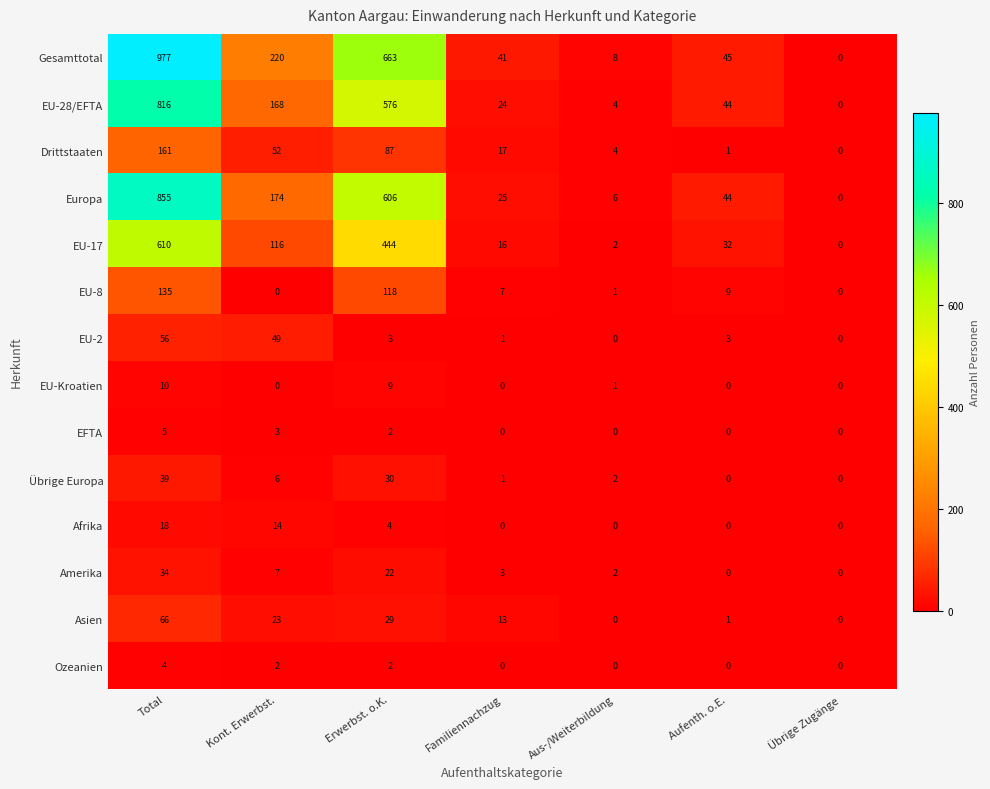

What is the average value of the Amerika series?

10